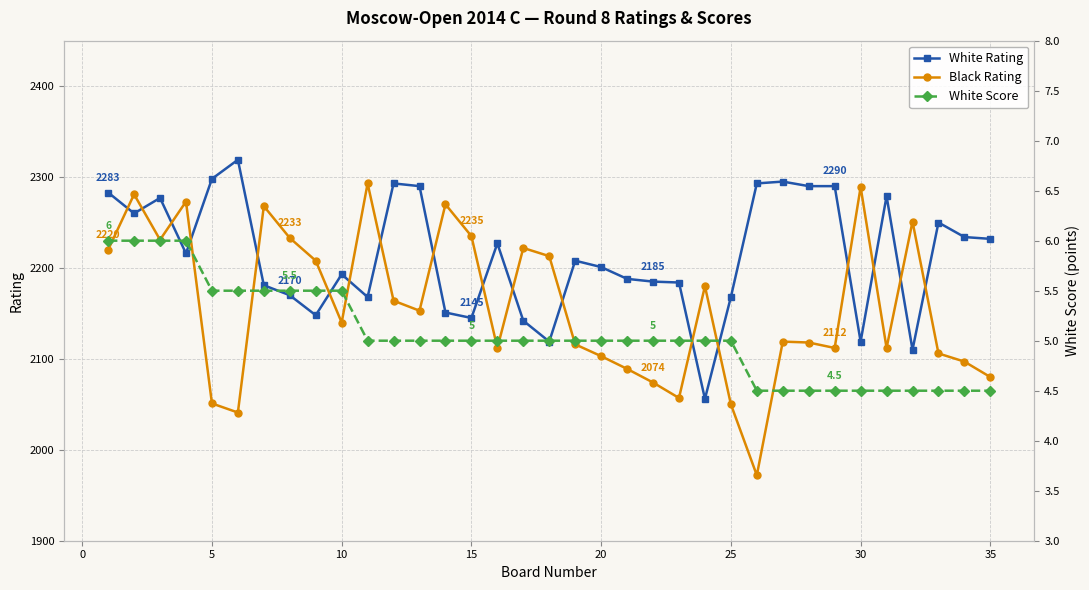

Is the value of Black Rating at 35 greater than the value of White Rating at 15?

No